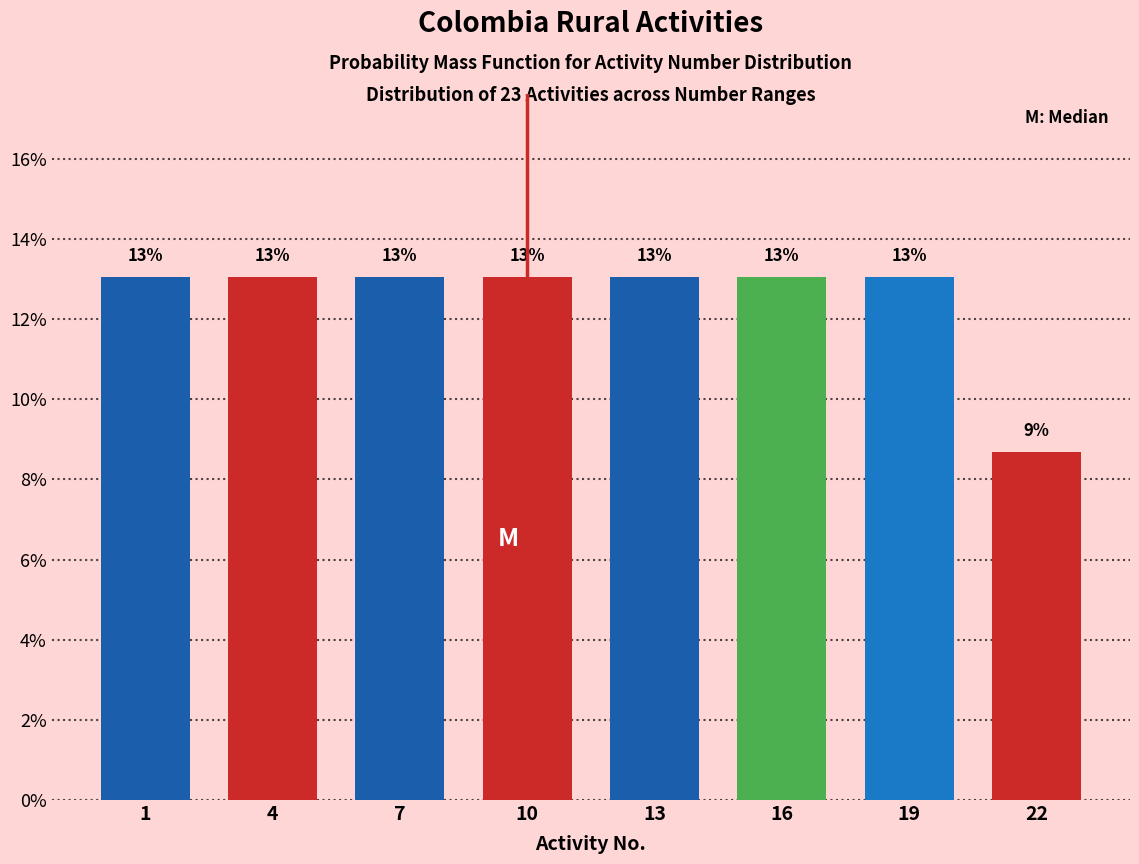

What is the average value?

12.5